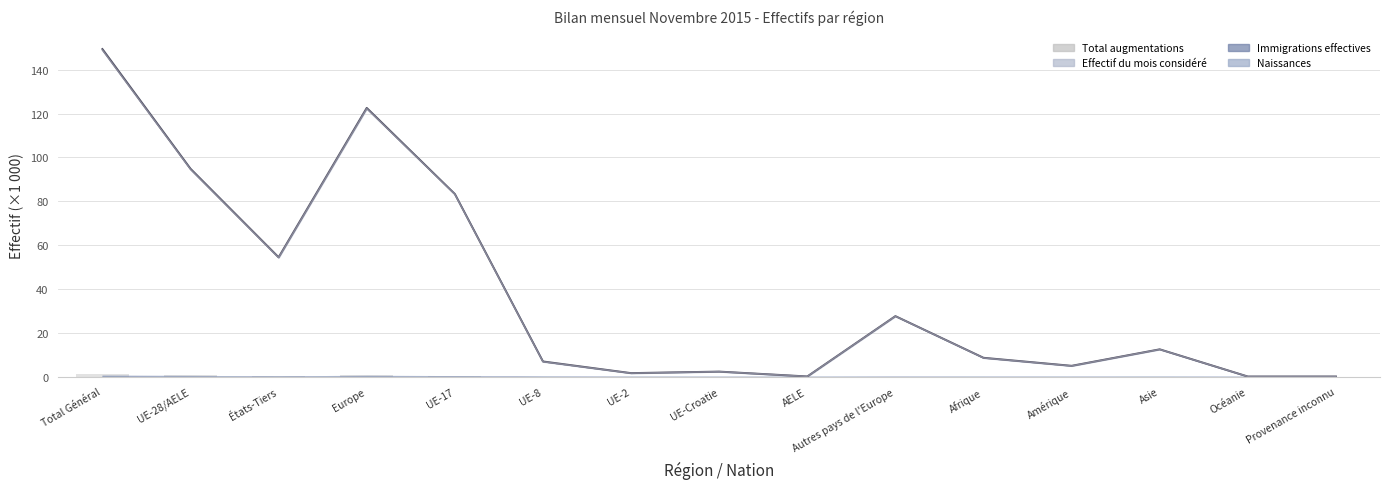

What position from the left is Afrique?

11